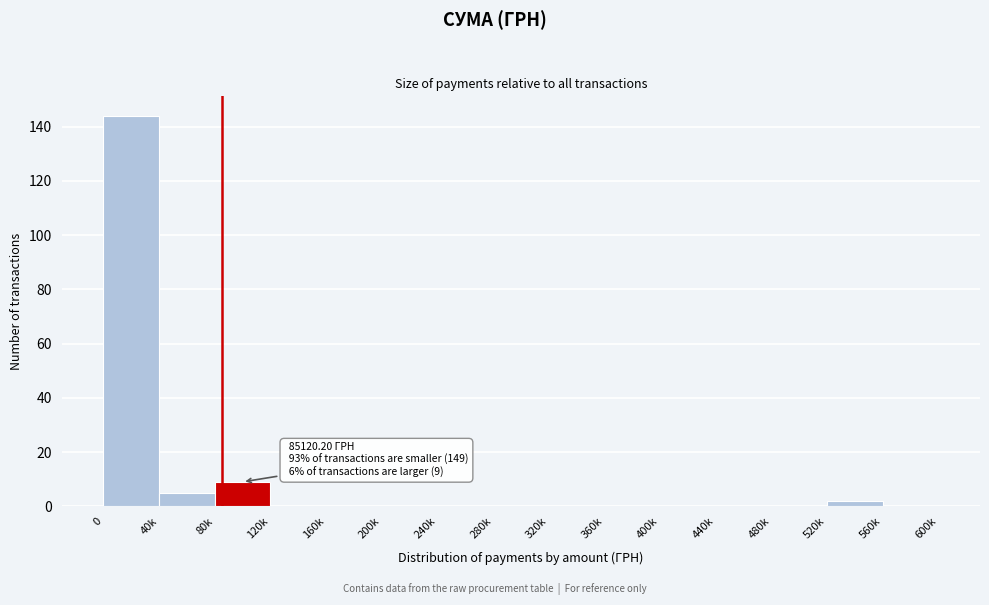

Reading right to left, extract all data points from this chart.

560k=0	520k=2	480k=0	440k=0	400k=0	360k=0	320k=0	280k=0	240k=0	200k=0	160k=0	120k=0	80k=9	40k=5	0=144